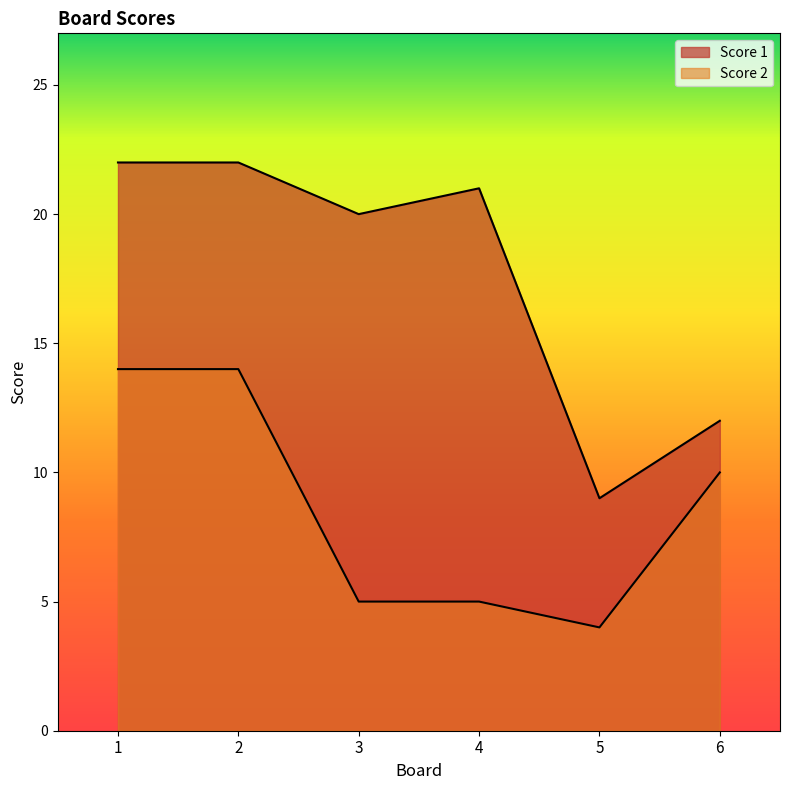

True or false: Score 2 has more than 0 points higher than both neighbors.

False